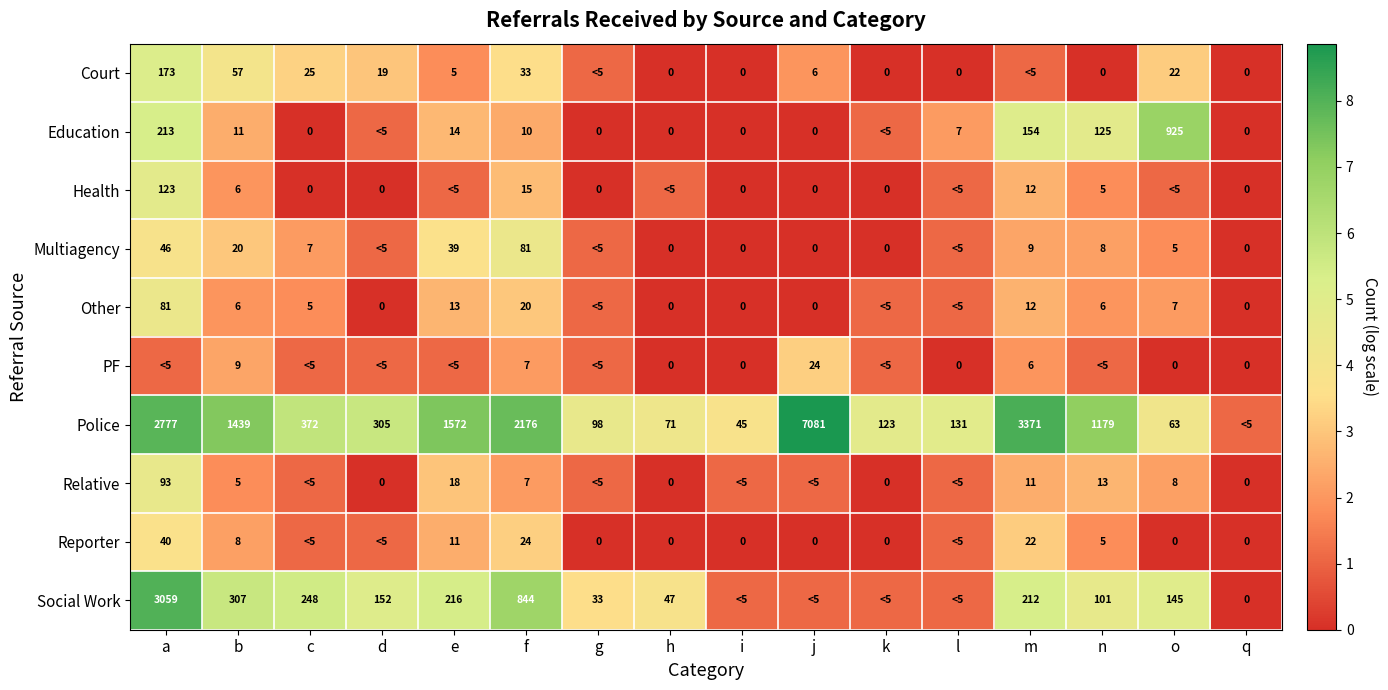

Is the value of Court at l greater than the value of Health at m?

No